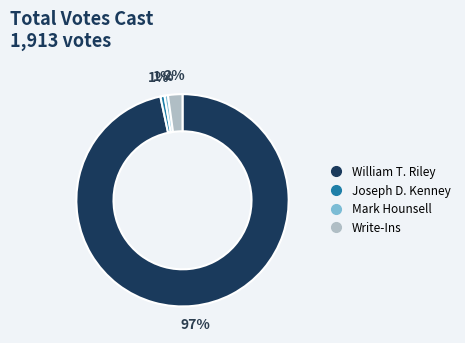

Is there any slice that represents more than half of the pie?

Yes